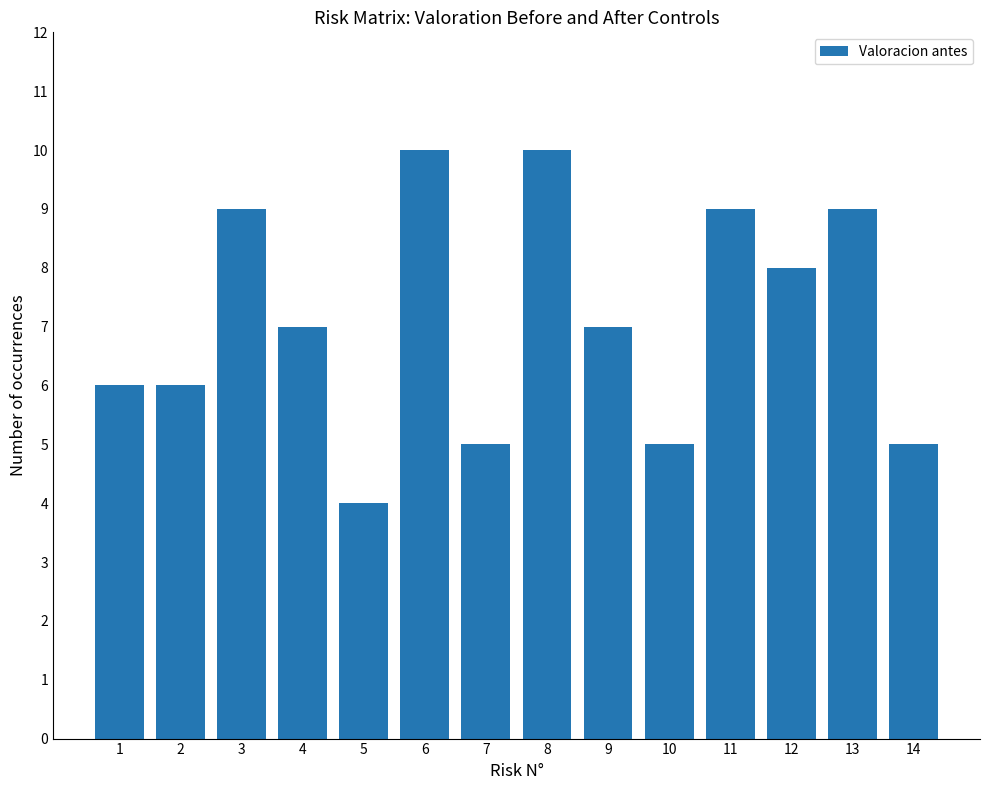

What is the sum of the values at 7 and 8?

15